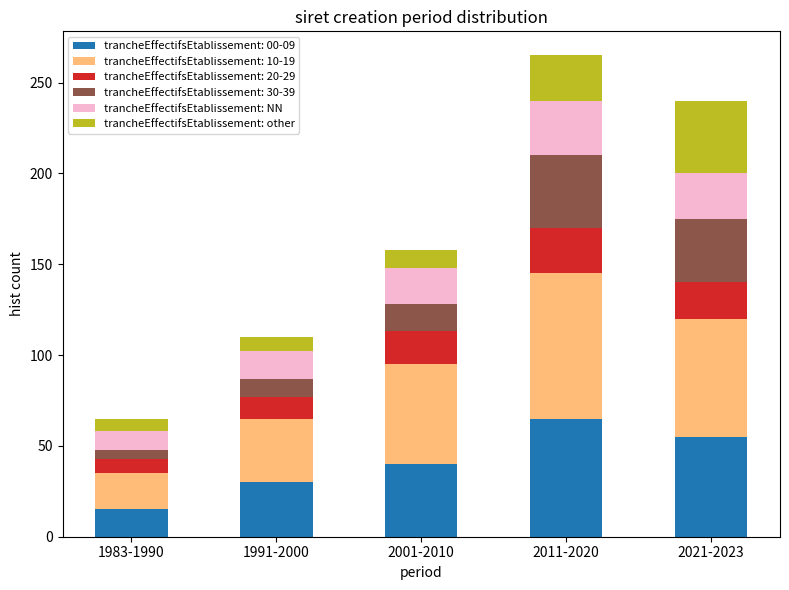

Reading left to right, what are the values for trancheEffectifsEtablissement: 00-09?

1983-1990=15	1991-2000=30	2001-2010=40	2011-2020=65	2021-2023=55